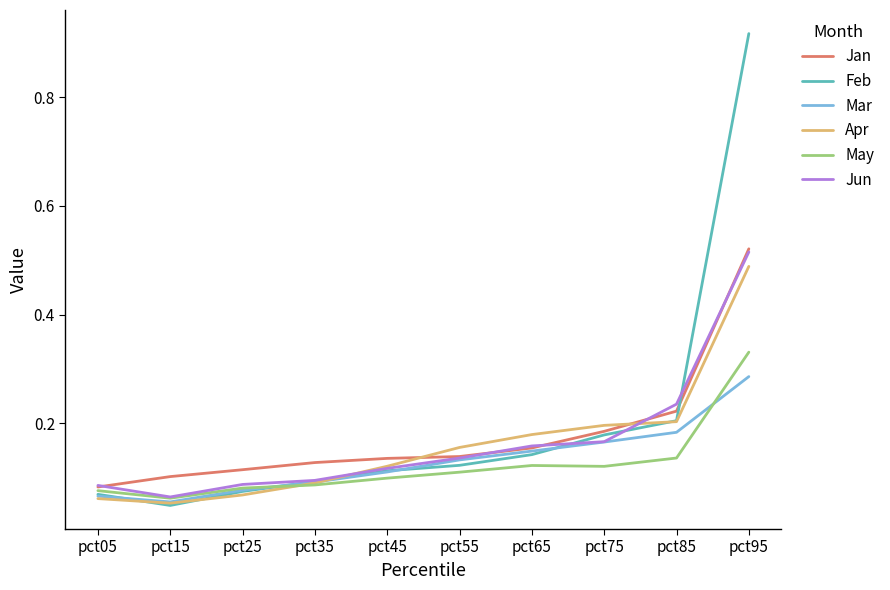

At which category does the chart reach its peak across all series?

pct95